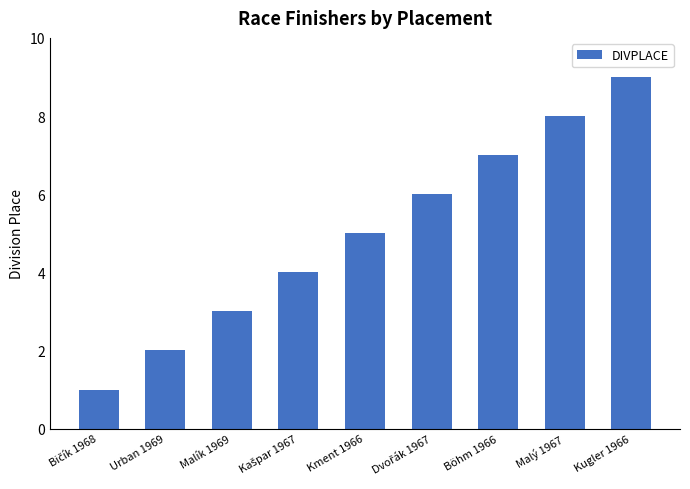

The chart shows a value of 7 at Böhm 1966. True or false?

True